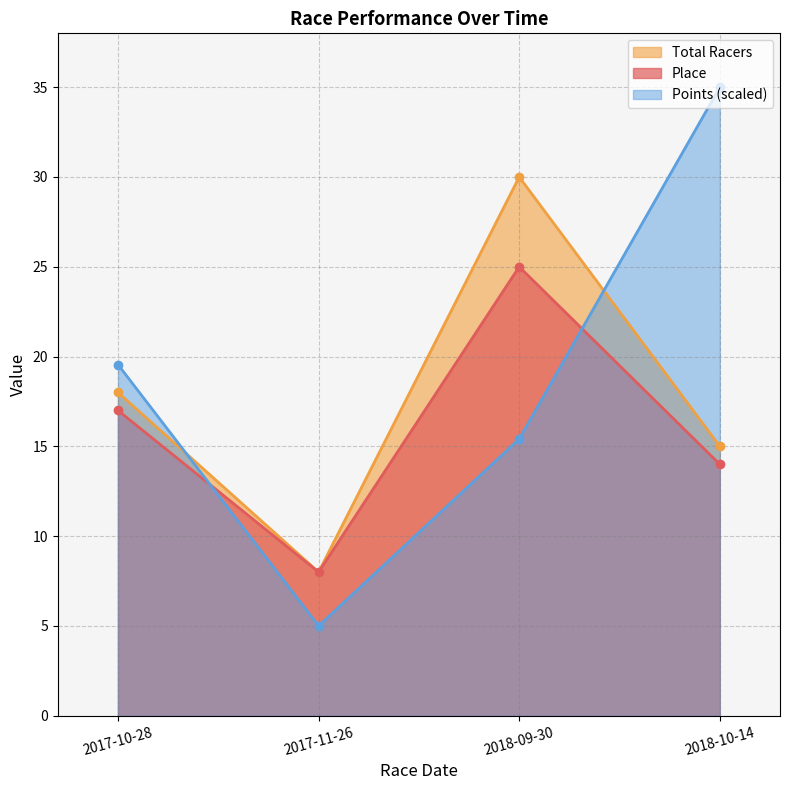

Count the number of data series in this chart.

3